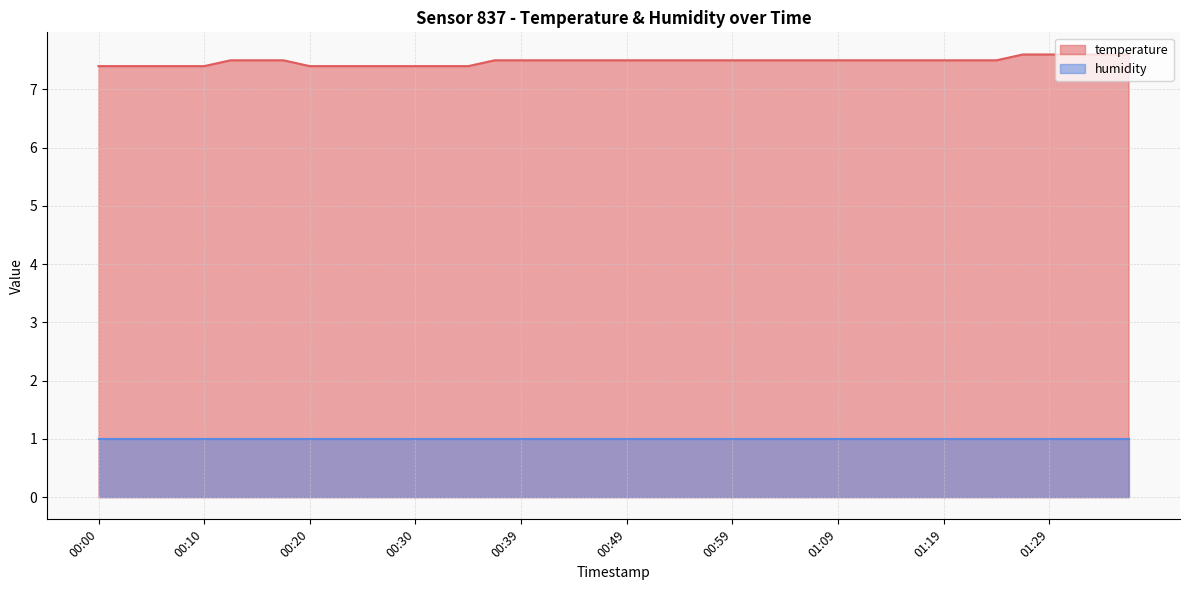

What is the label of the 6th point from the right?

01:24